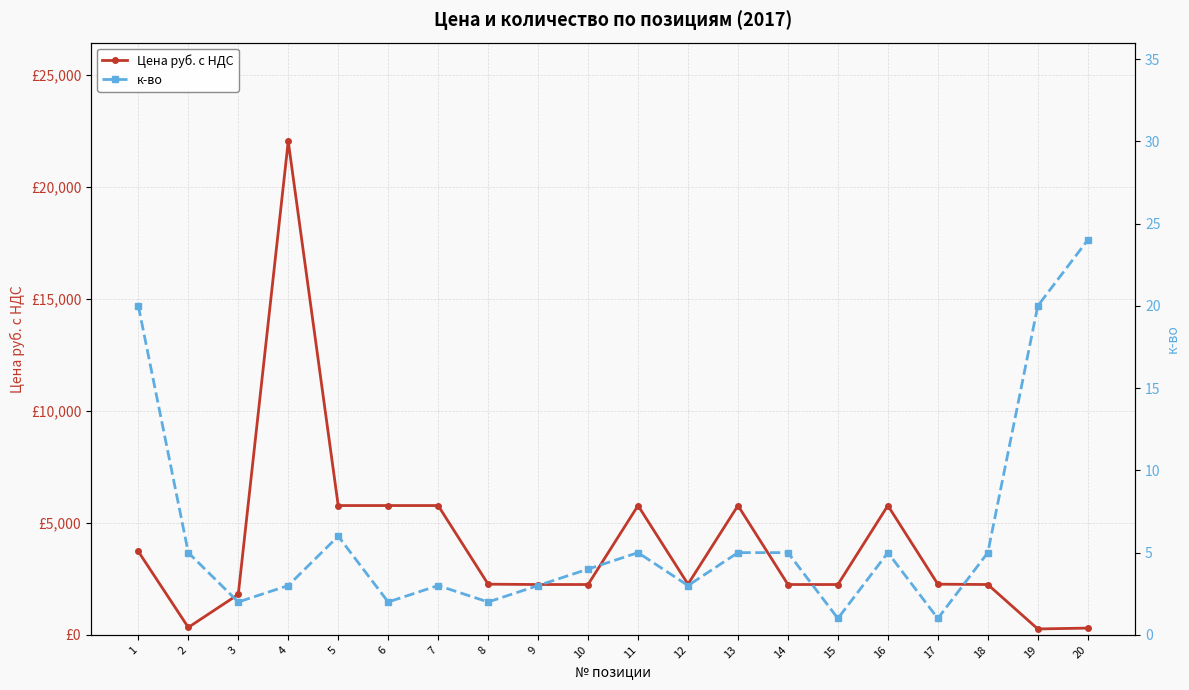

The Цена руб. с НДС series shows 642.2 at 8. True or false?

False